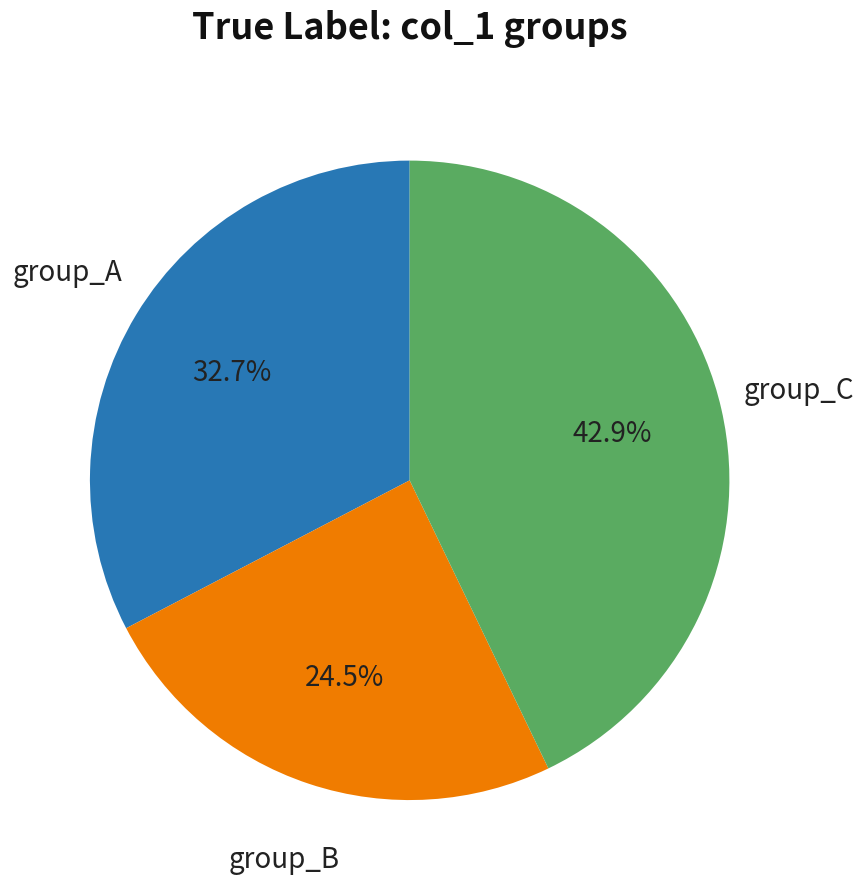

Is there any slice that represents more than half of the pie?

No